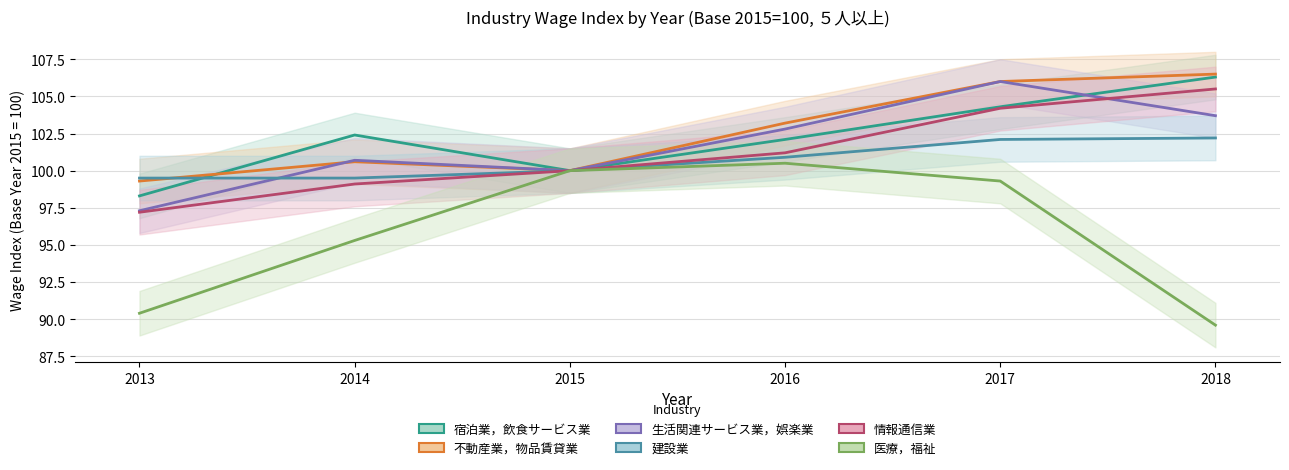

True or false: 建設業 and 情報通信業 cross at least once.

False